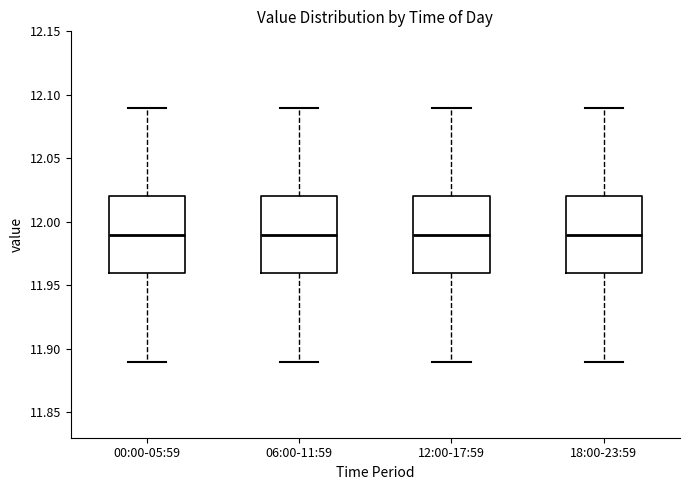

Reading left to right, read every box against the y-axis: the position of its median line, the range the box covers, and the ends of its whiskers. The values are not printed on the chart, so give them approximately, as read against the axis.

00:00-05:59: median 11.99, box 11.96 to 12.02, whiskers 11.89 to 12.09
06:00-11:59: median 11.99, box 11.96 to 12.02, whiskers 11.89 to 12.09
12:00-17:59: median 11.99, box 11.96 to 12.02, whiskers 11.89 to 12.09
18:00-23:59: median 11.99, box 11.96 to 12.02, whiskers 11.89 to 12.09